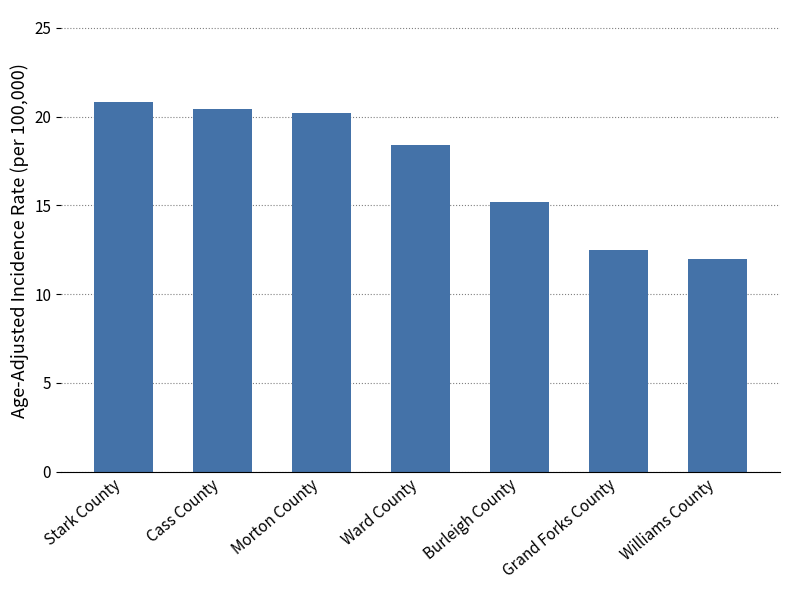

Are the bars horizontal?

No